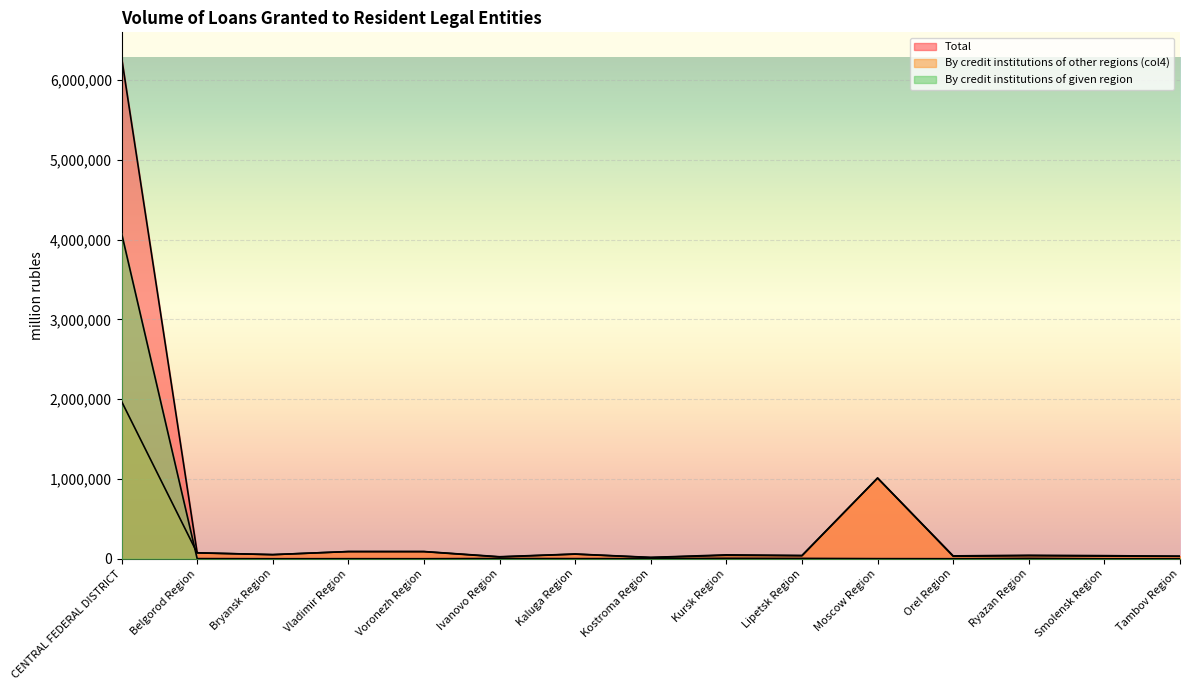

At which label does Total reach its peak?

CENTRAL FEDERAL DISTRICT